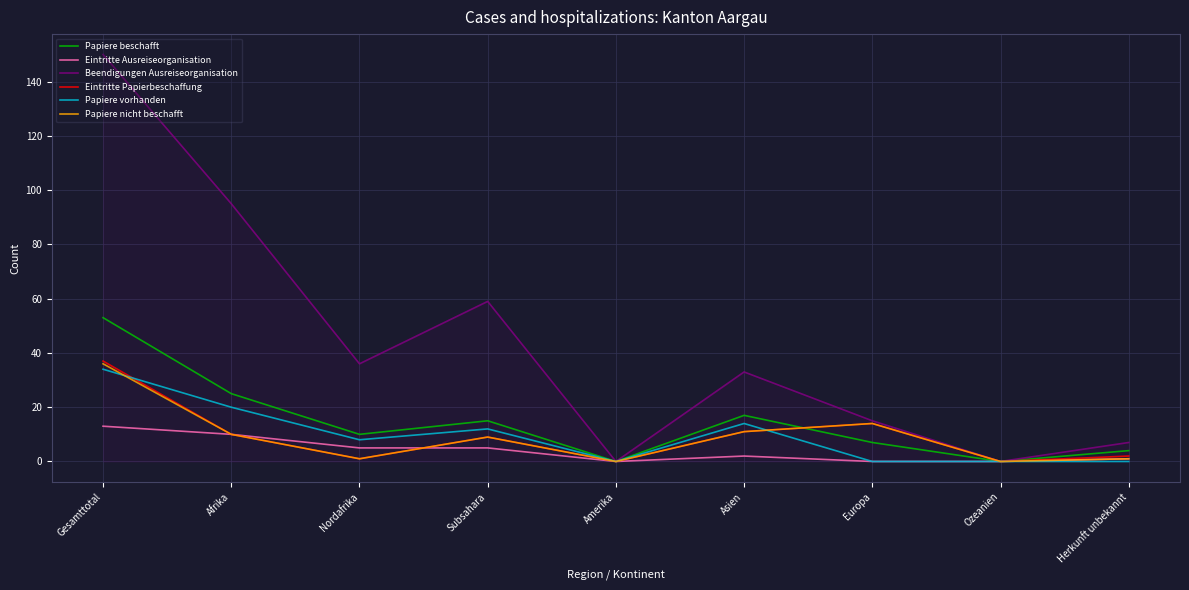

At which label does Papiere vorhanden reach its peak?

Gesamttotal